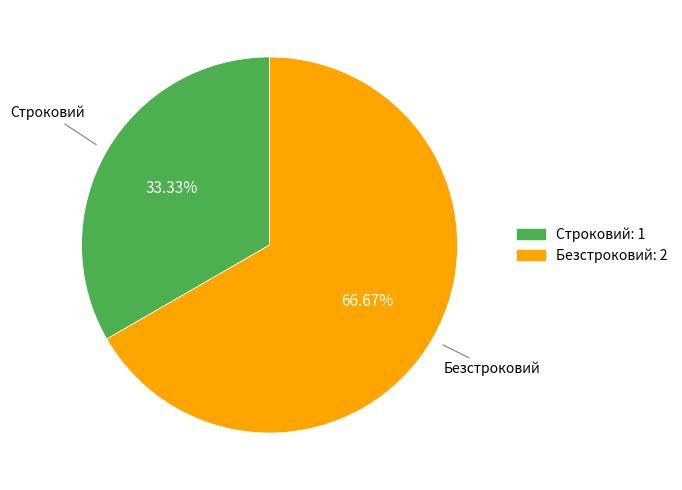

To the nearest percent, what is the combined percentage of Строковий and Безстроковий?

100%